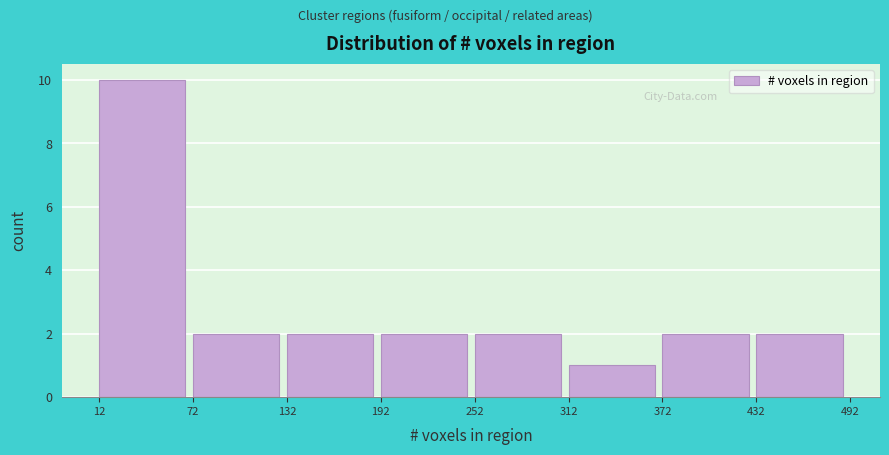

What is the height of the bar covering 432 to 492 on the x-axis? The values are not printed on the chart, so give them approximately, as read against the axis.

2